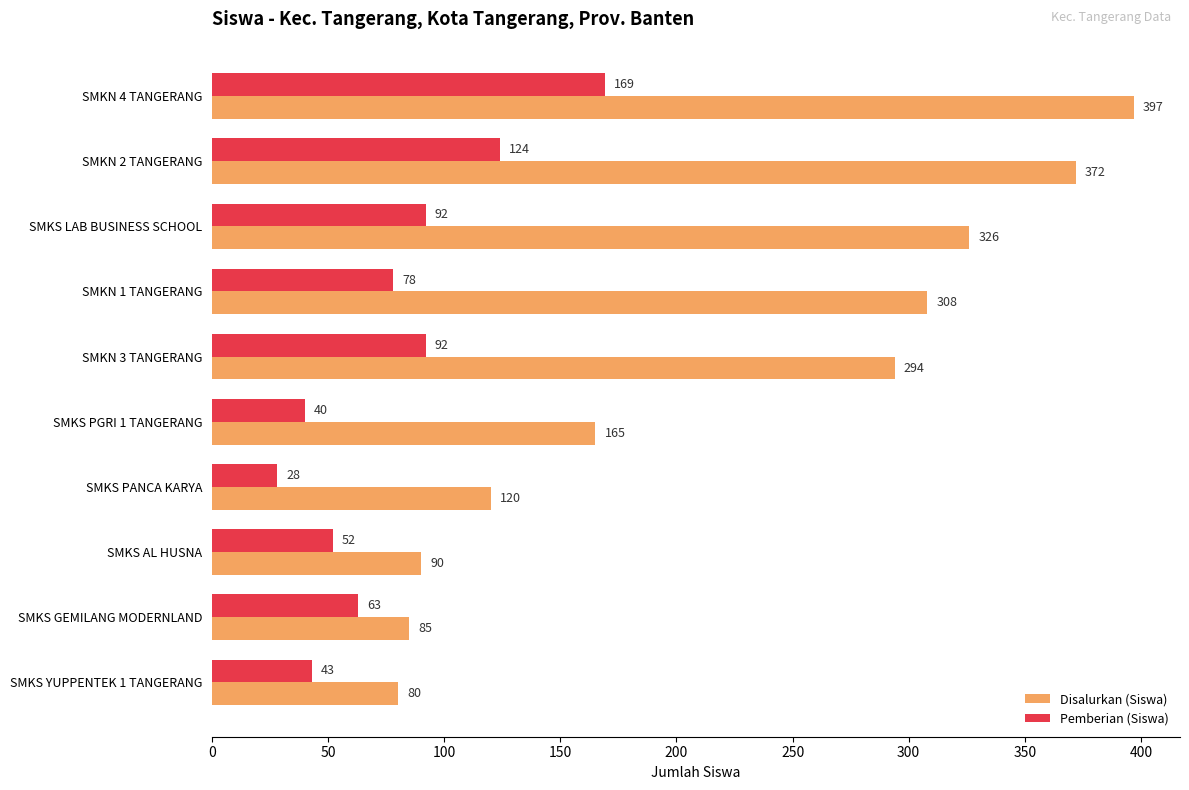

What is the total value across all series at SMKN 4 TANGERANG?

566